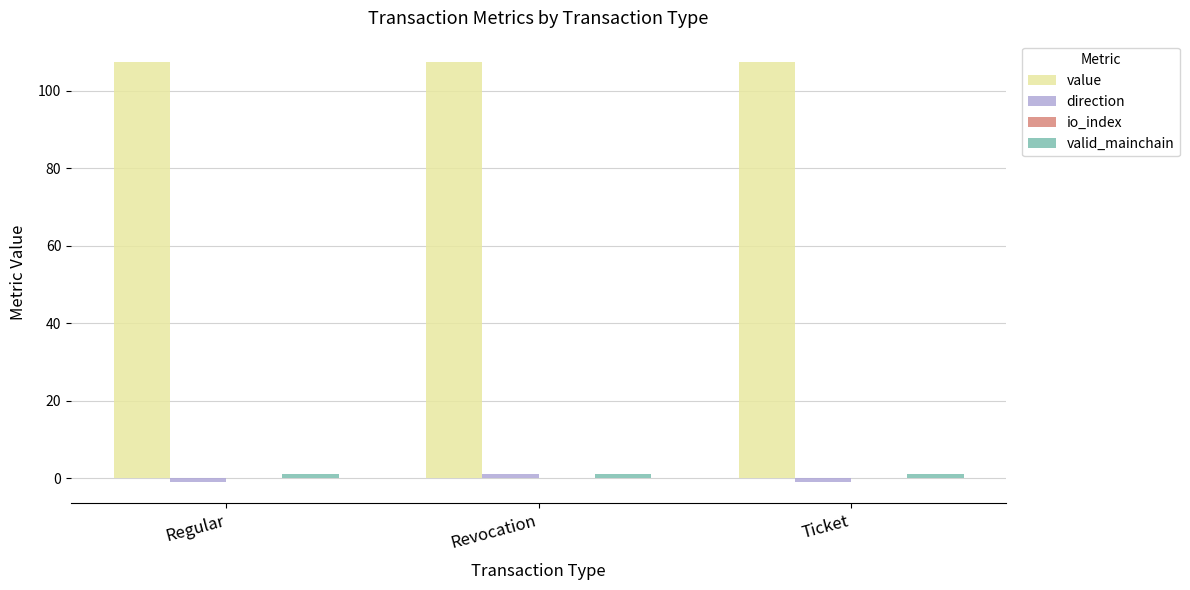

At how many categories does at least one series exceed 72?

3